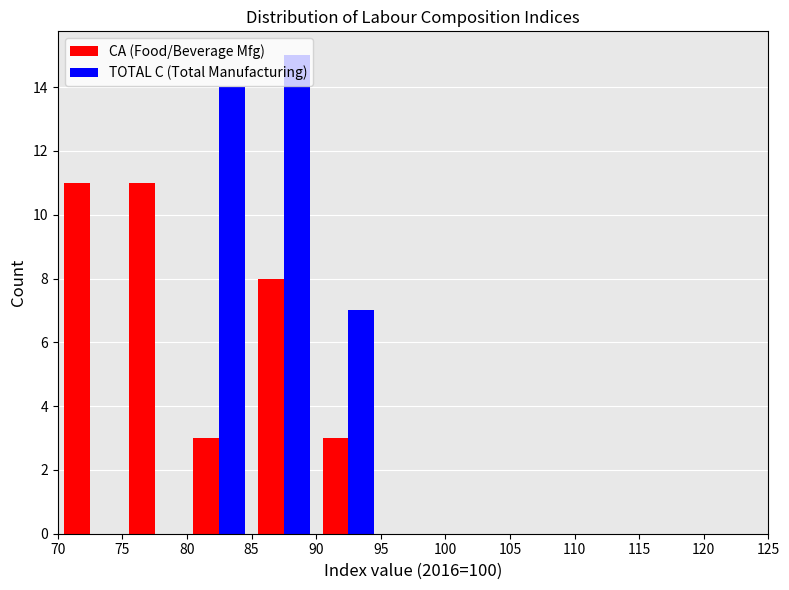

Reading left to right, list every range on the x-axis with the height of the bar of each series over it. The values are not printed on the chart, so give them approximately, as read against the axis.

70 to 75: CA (Food/Beverage Mfg)=11	TOTAL C (Total Manufacturing)=0
75 to 80: CA (Food/Beverage Mfg)=11	TOTAL C (Total Manufacturing)=0
80 to 85: CA (Food/Beverage Mfg)=3	TOTAL C (Total Manufacturing)=14
85 to 90: CA (Food/Beverage Mfg)=8	TOTAL C (Total Manufacturing)=15
90 to 95: CA (Food/Beverage Mfg)=3	TOTAL C (Total Manufacturing)=7
95 to 100: CA (Food/Beverage Mfg)=0	TOTAL C (Total Manufacturing)=0
100 to 105: CA (Food/Beverage Mfg)=0	TOTAL C (Total Manufacturing)=0
105 to 110: CA (Food/Beverage Mfg)=0	TOTAL C (Total Manufacturing)=0
110 to 115: CA (Food/Beverage Mfg)=0	TOTAL C (Total Manufacturing)=0
115 to 120: CA (Food/Beverage Mfg)=0	TOTAL C (Total Manufacturing)=0
120 to 125: CA (Food/Beverage Mfg)=0	TOTAL C (Total Manufacturing)=0